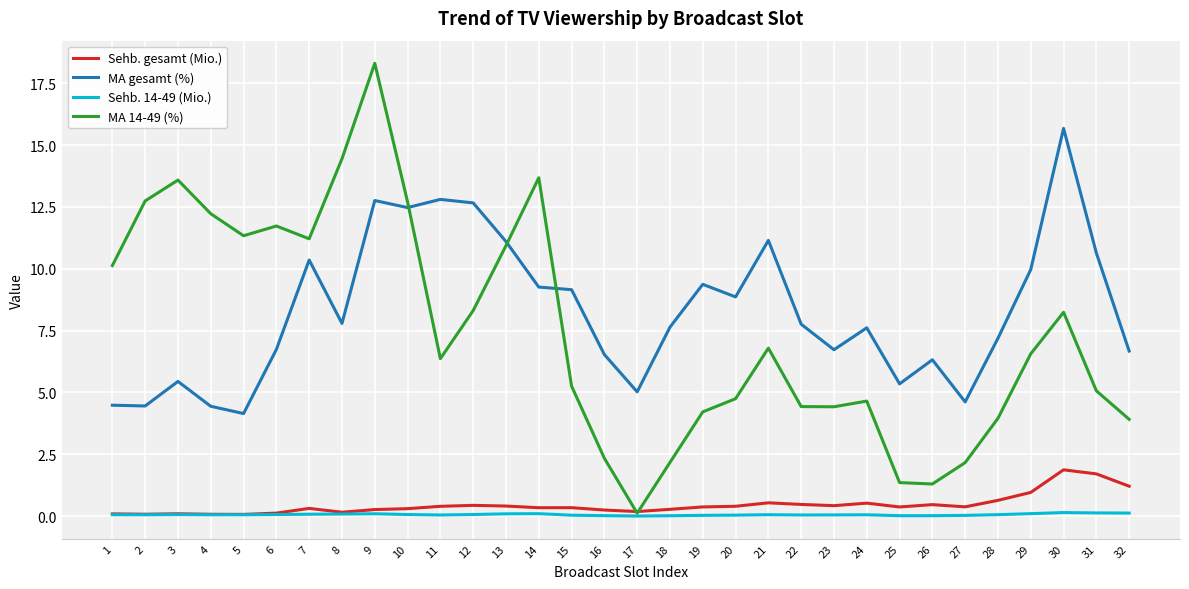

How many values in the MA gesamt (%) series are below 7?

13